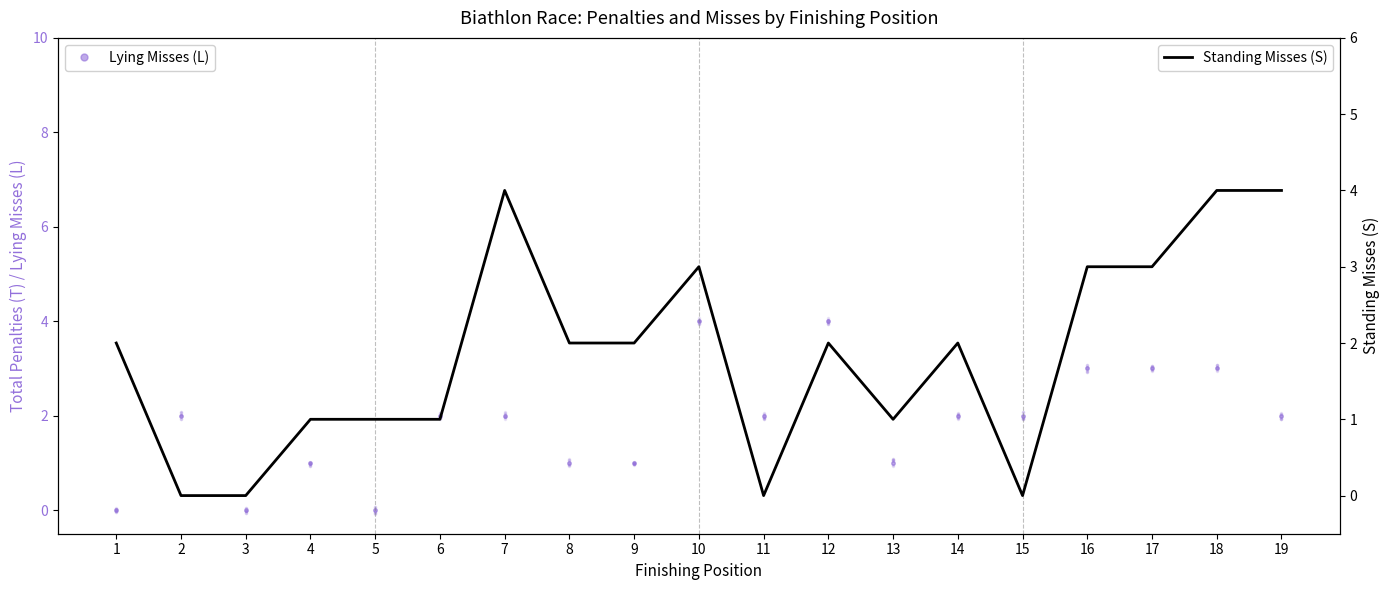

Is the value of Standing Misses (S) at 12 greater than the value of Lying Misses (L) at 7?

No